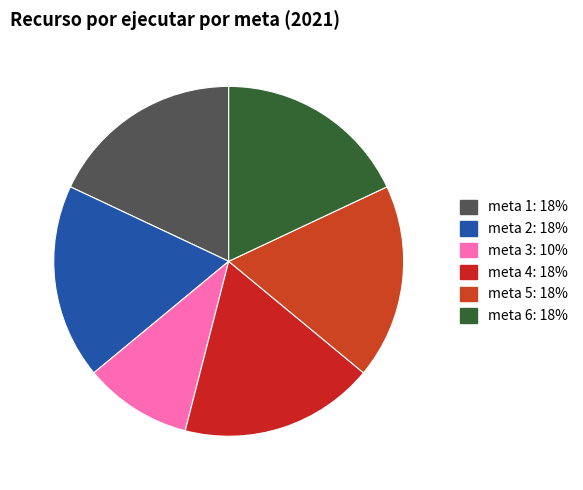

Do meta 5 and meta 4 together represent more than half of the pie?

No